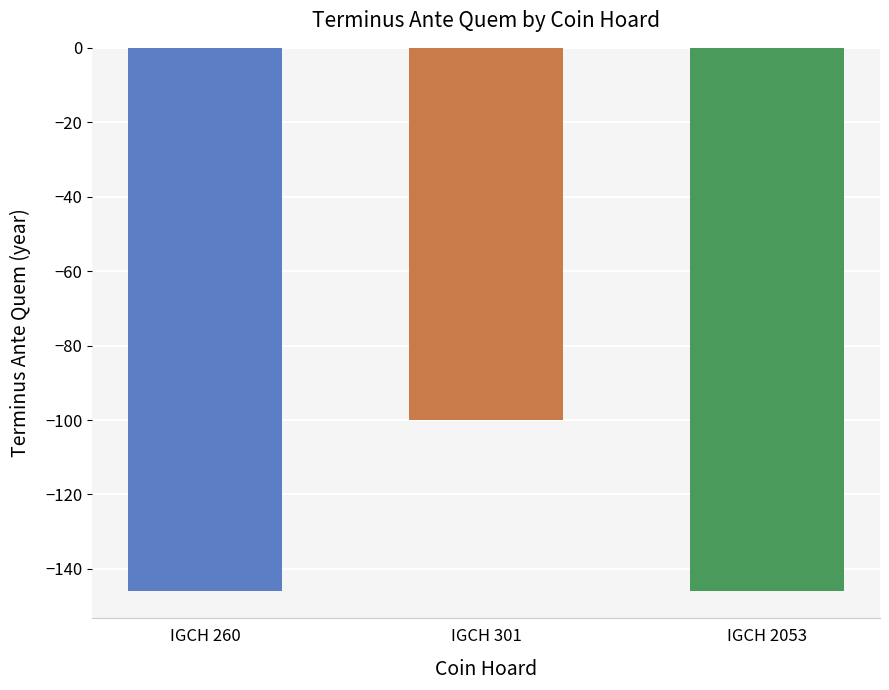

What is the value of the 2nd bar from the left?

-100